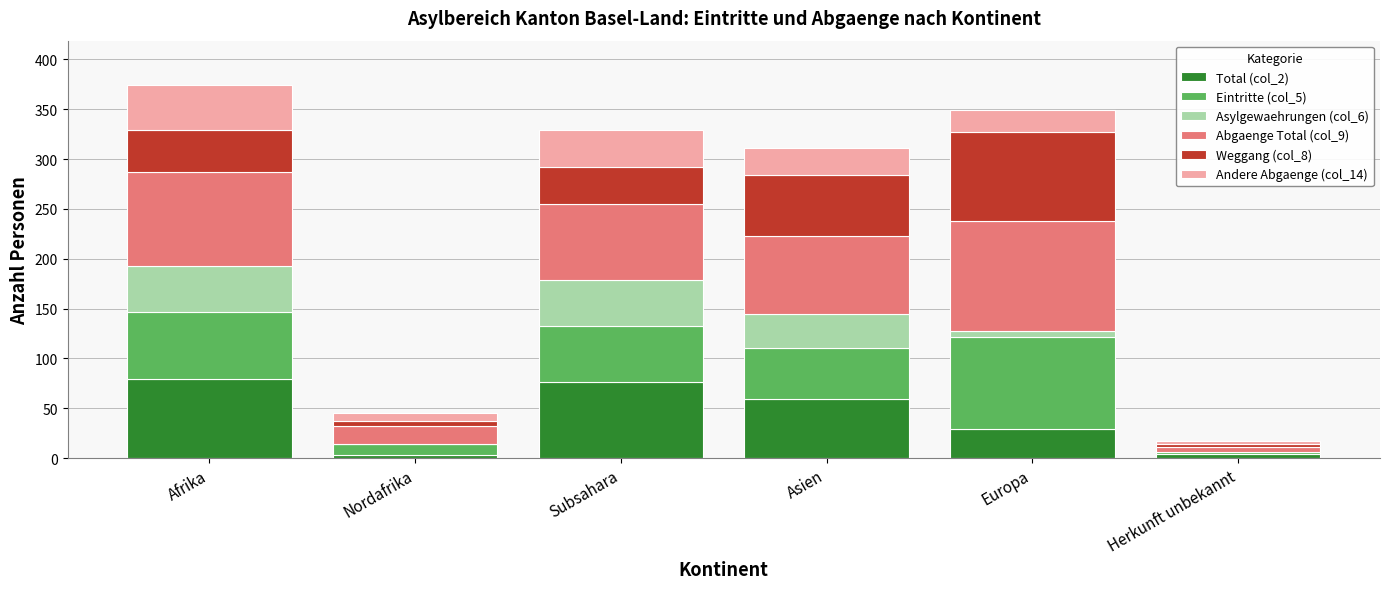

What is the total value across all series at Afrika?

374